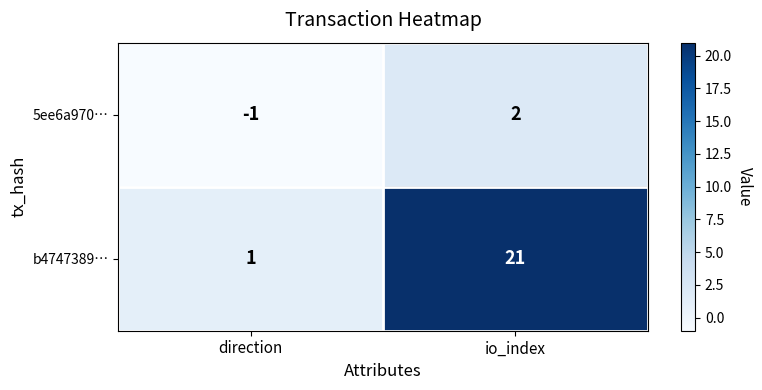

Where is b4747389… nearest to the value 11?

direction